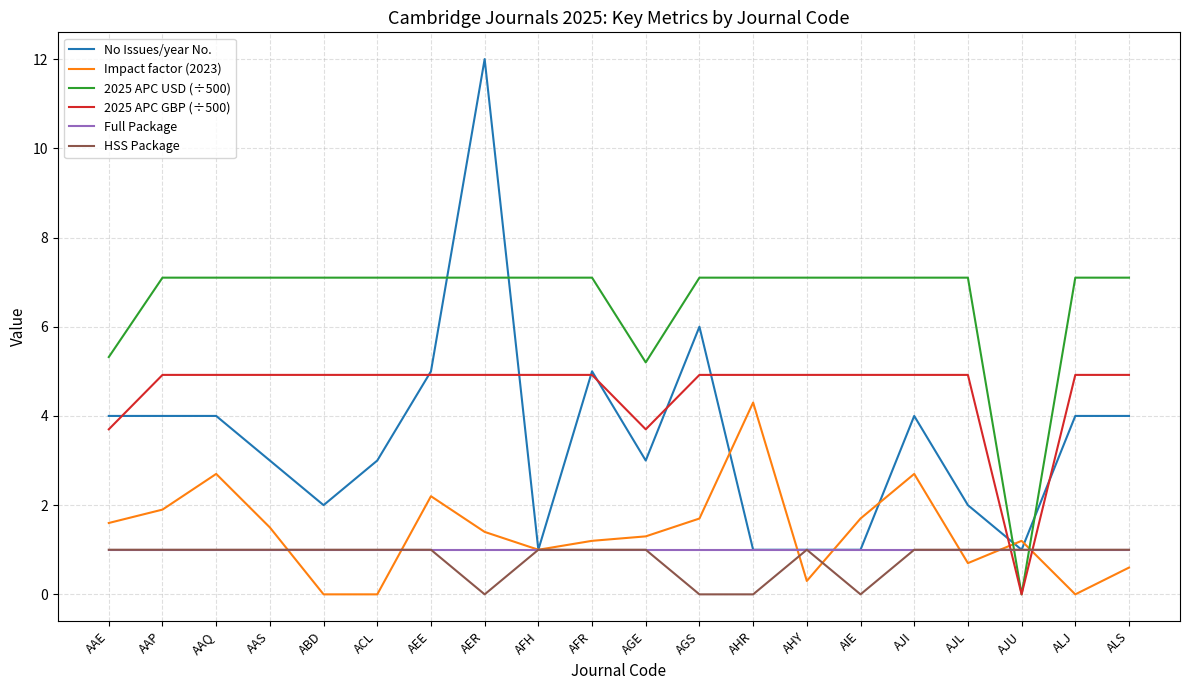

What is the maximum value shown in the chart?

12.0